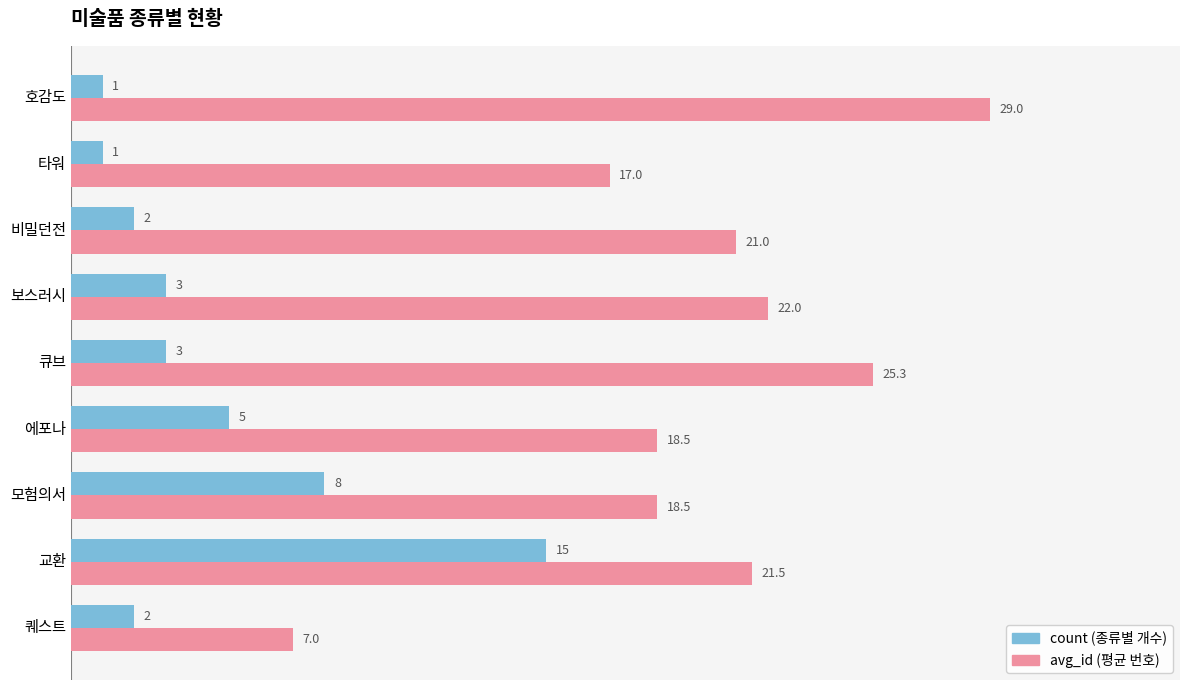

How many categories are shown in the chart?

9